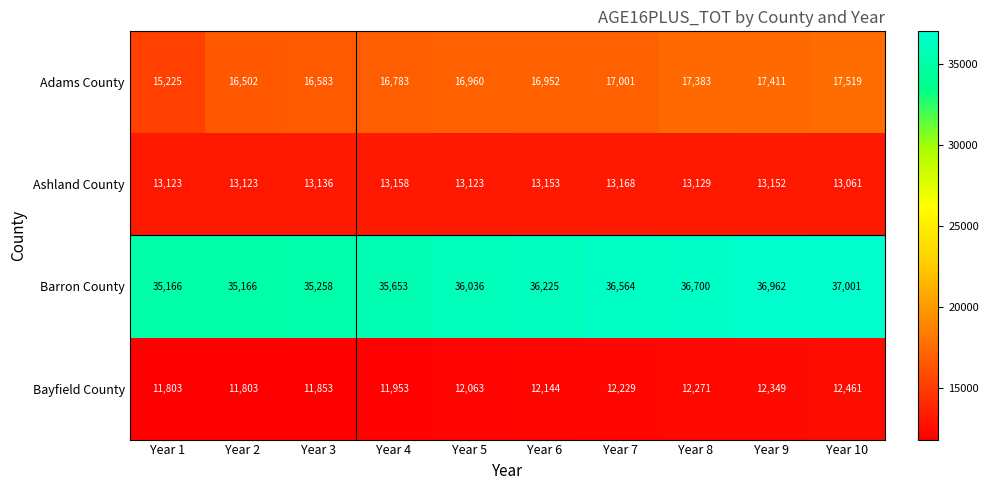

At Year 5, list the series in order from largest to smallest.

Barron County, Adams County, Ashland County, Bayfield County